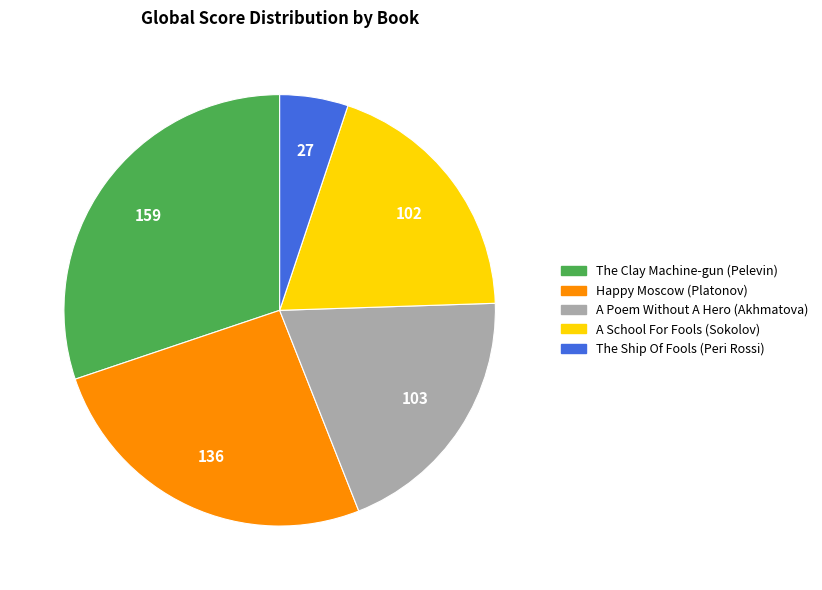

Which category has the biggest portion of the pie?

The Clay Machine-gun (Pelevin)